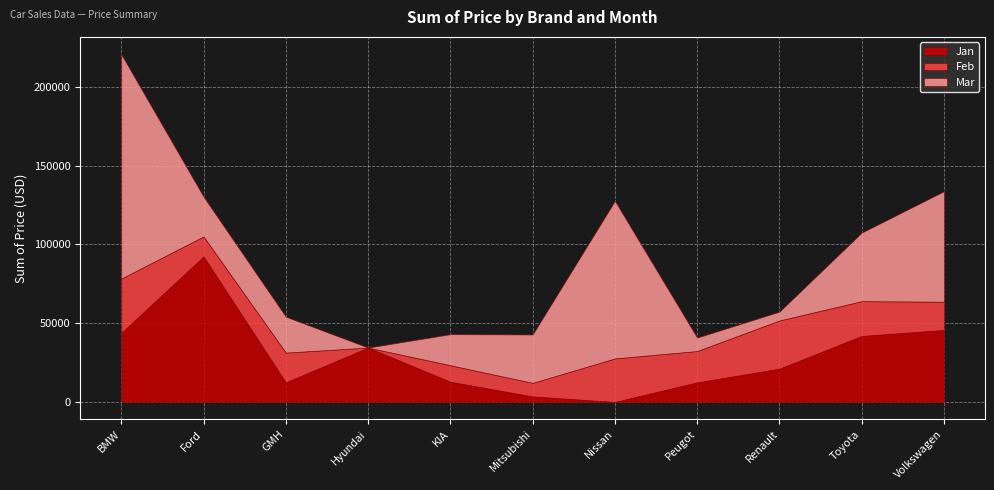

List the series in order of their overall mean, lowest first.

Feb, Jan, Mar